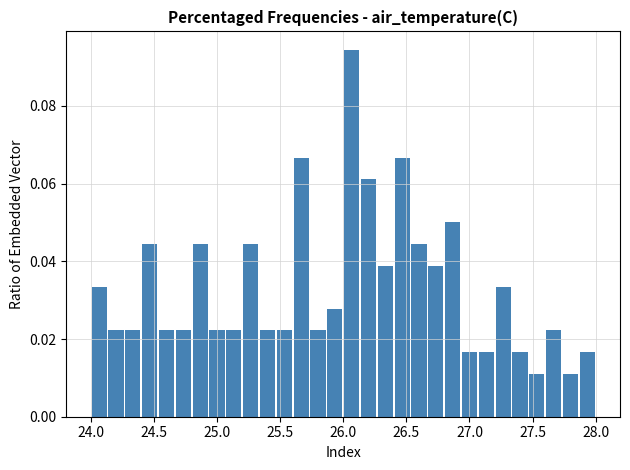

Read against the x-axis, roughly where is the centre of the tallest bar?

26.05